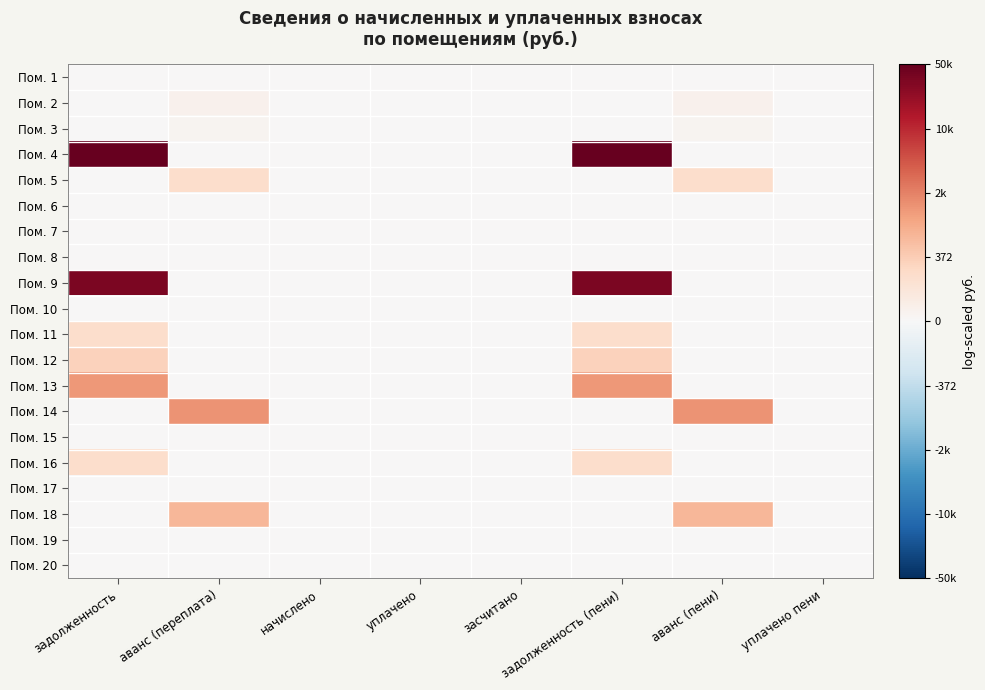

Which series has the largest range (max minus min)?

Пом. 4